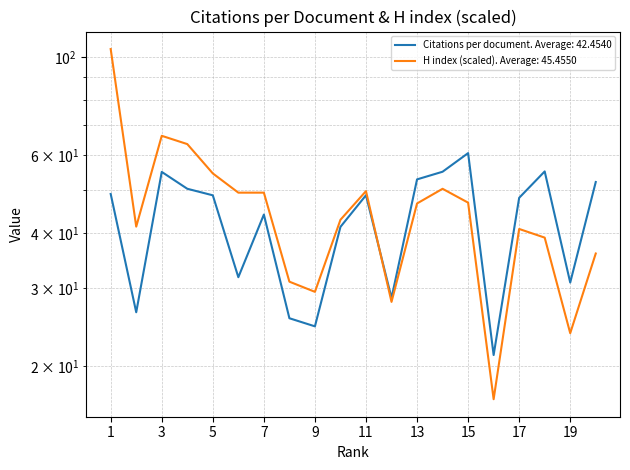

At which category does the chart reach its minimum across all series?

16